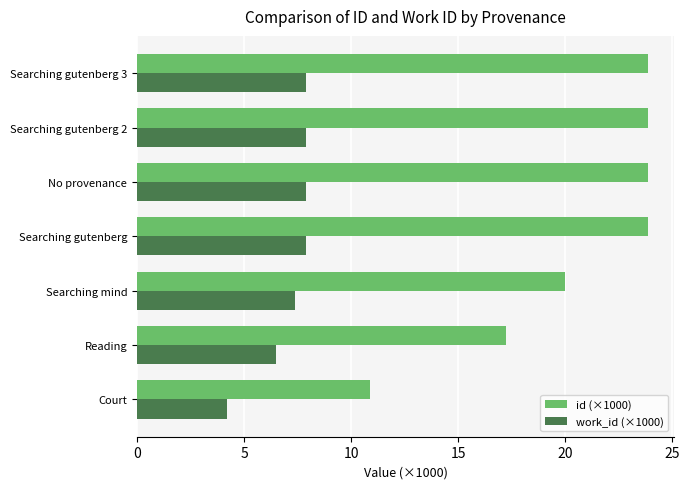

At which label is work_id (×1000) closest to 6?

Reading